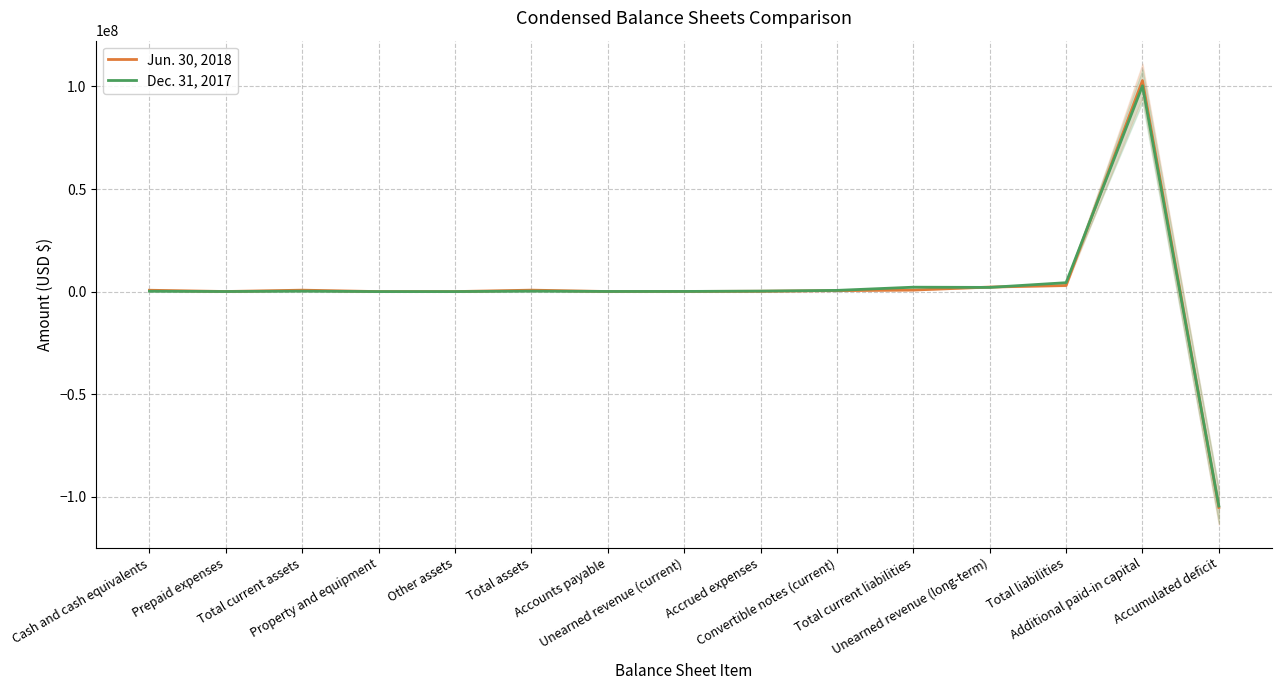

What is the total value across all series at Prepaid expenses?

76614